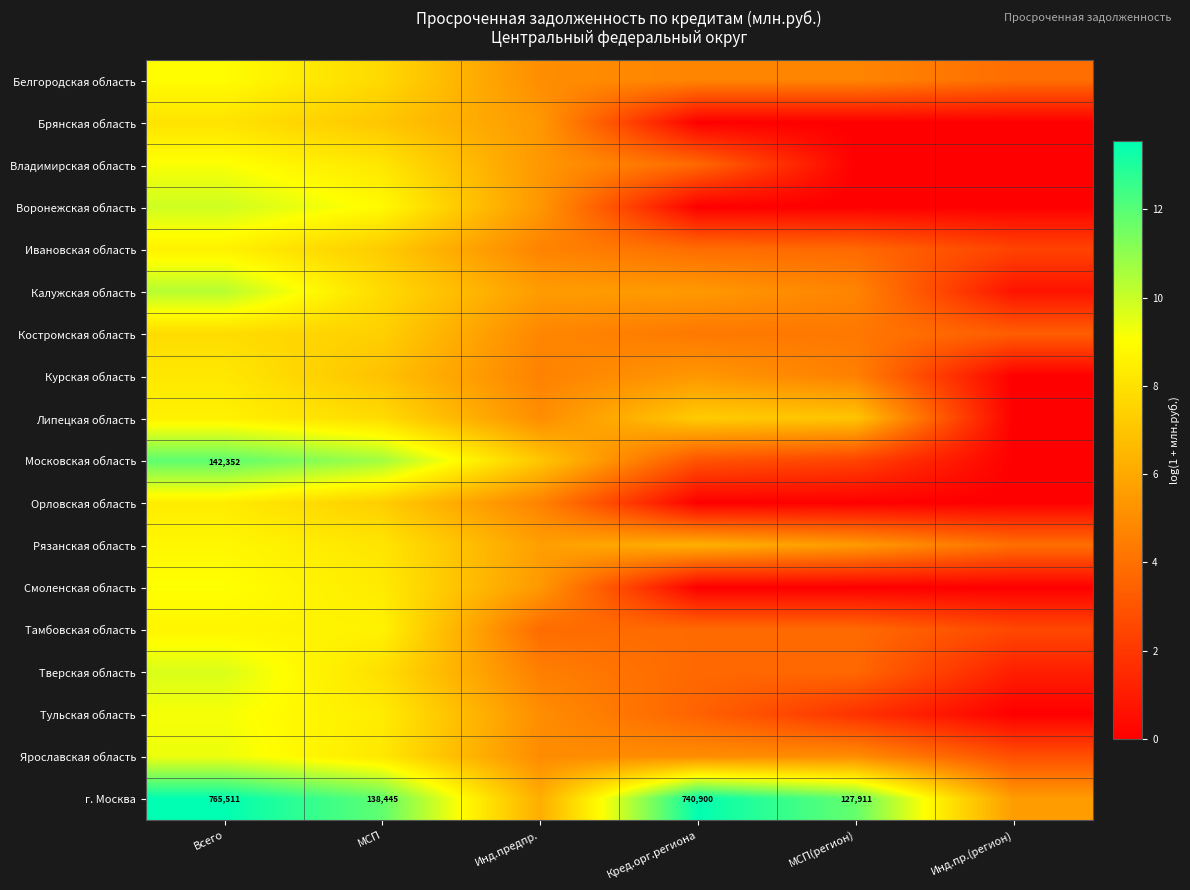

True or false: Липецкая область has a value of 14.7 at Всего.

False